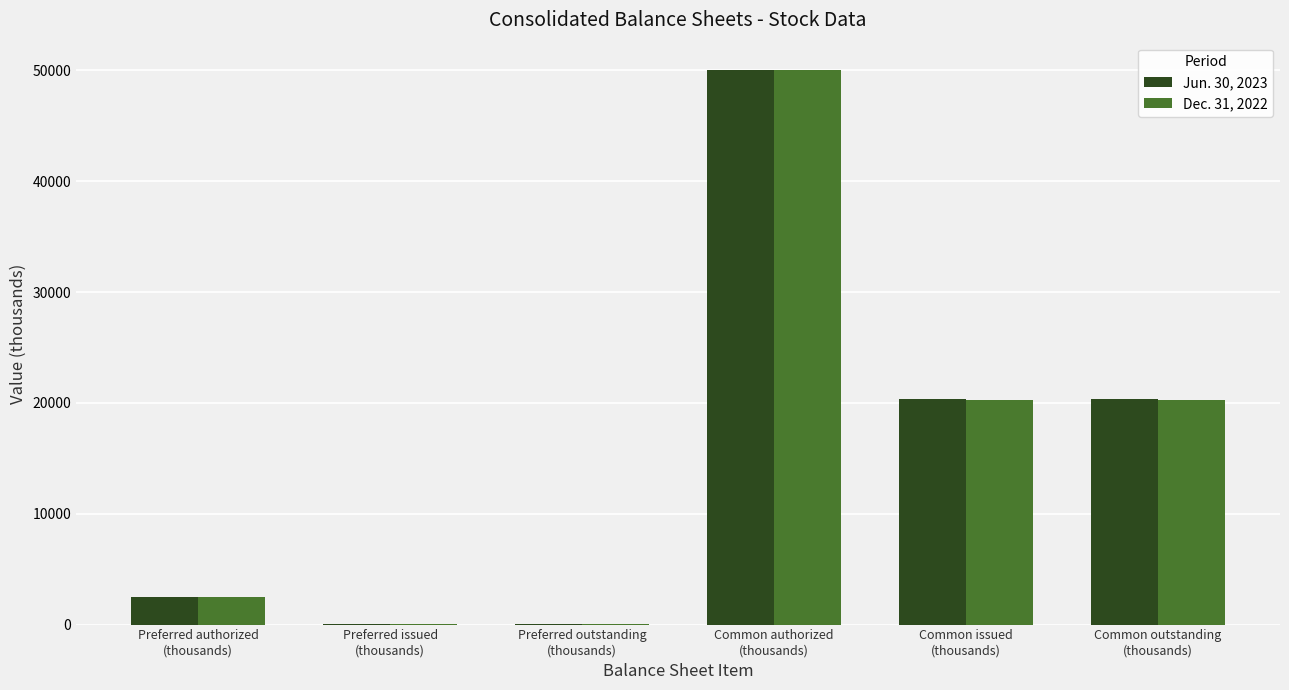

What is the greatest value displayed?

50000